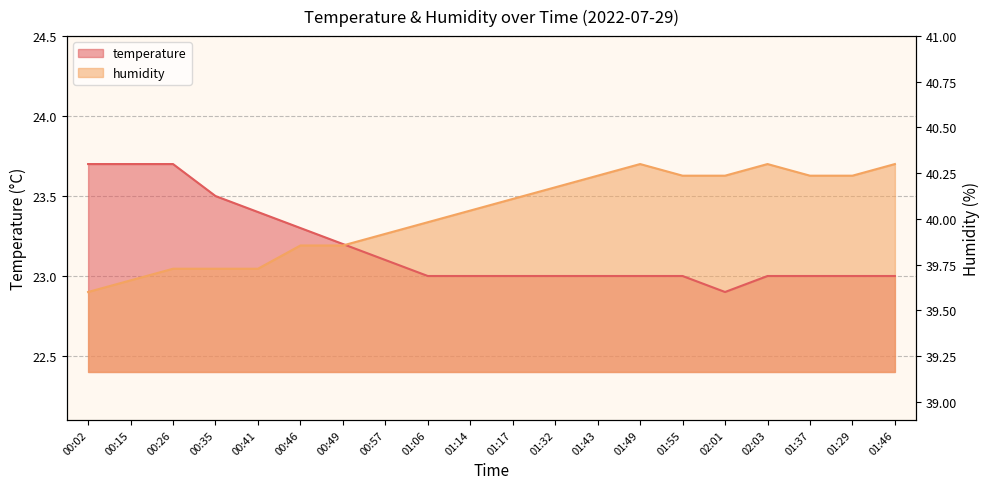

How many lines are shown in the chart?

2